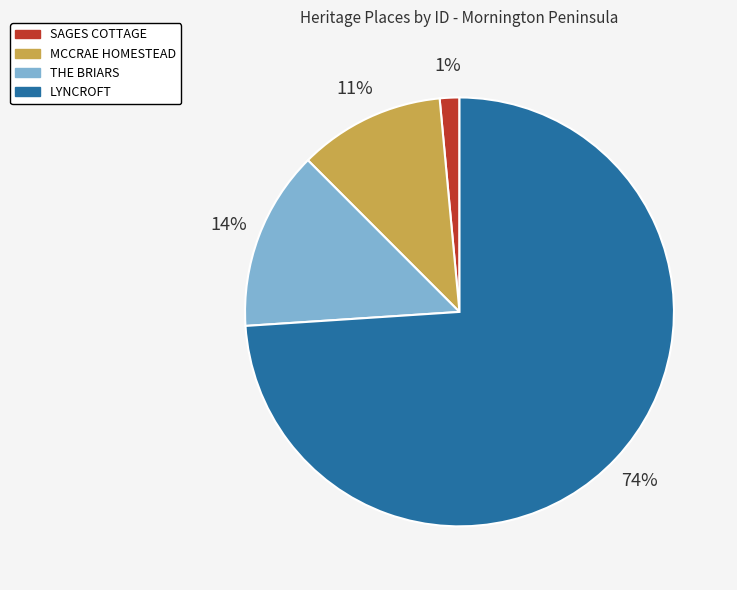

Rank the categories by value from lowest to highest.

SAGES COTTAGE, MCCRAE HOMESTEAD, THE BRIARS, LYNCROFT